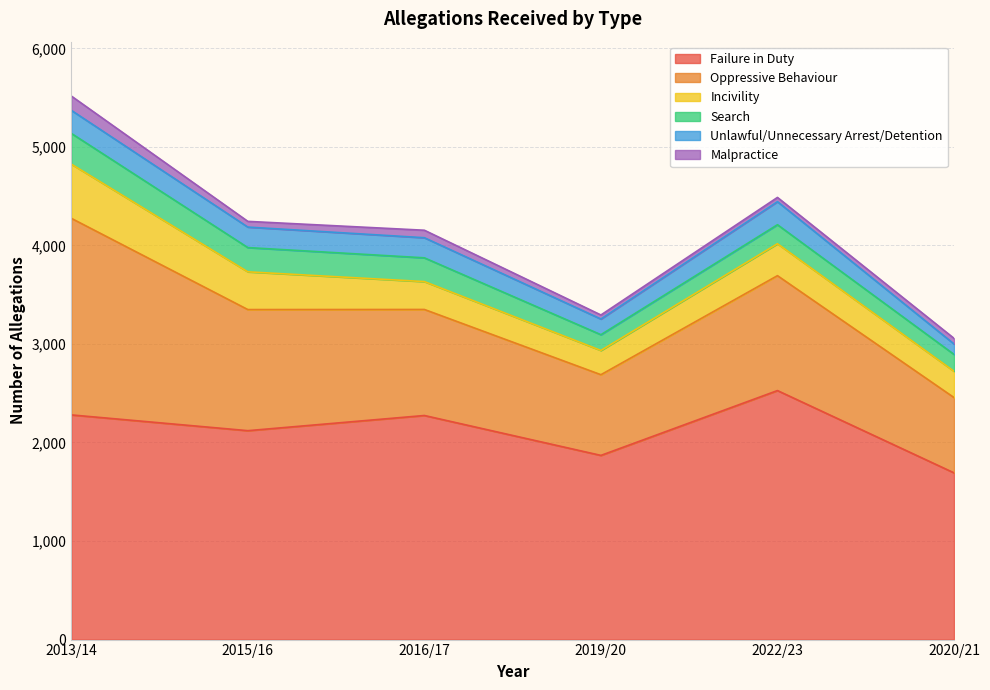

Rank the series by their maximum value, from highest to lowest.

Failure in Duty, Oppressive Behaviour, Incivility, Search, Unlawful/Unnecessary Arrest/Detention, Malpractice